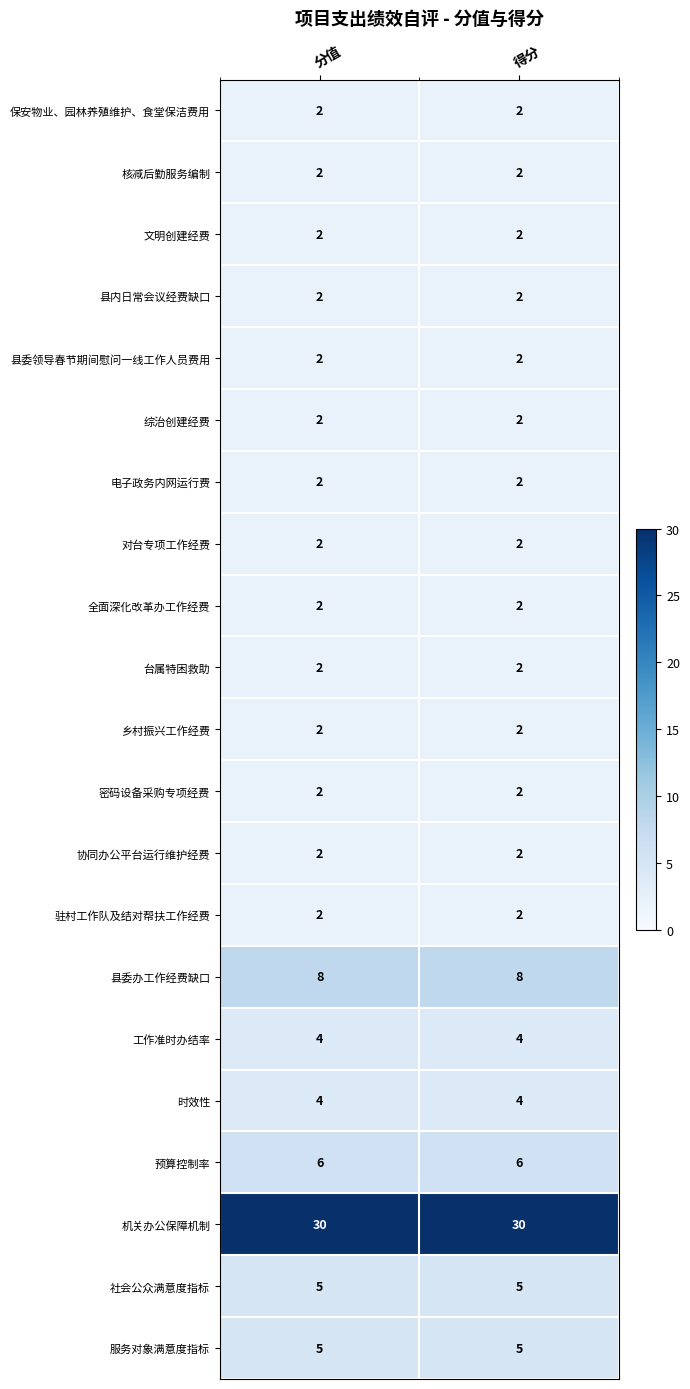

What is the maximum value shown in the chart?

30